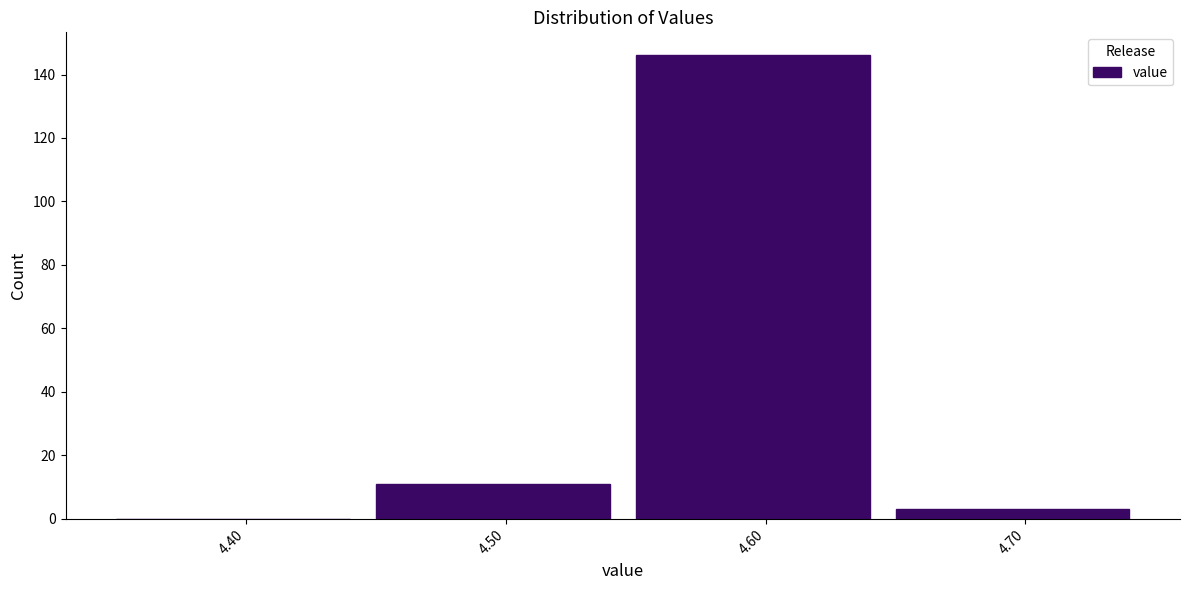

Reading left to right, transcribe all the data shown in this chart.

4.40=0	4.50=11	4.60=146	4.70=3